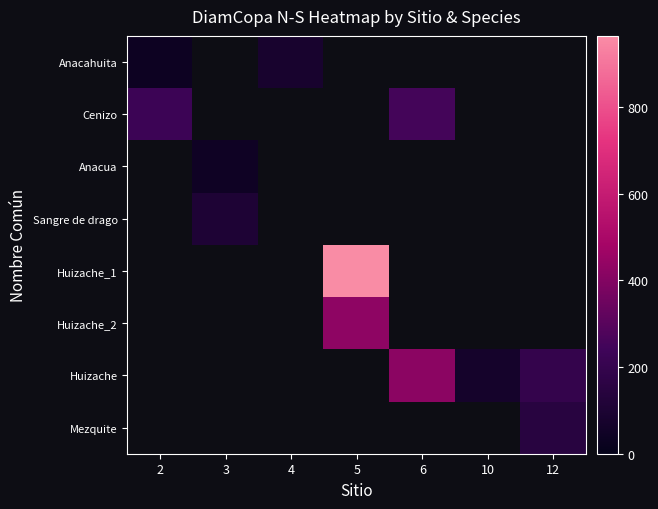

Which has a higher value, 2 or 12?

12